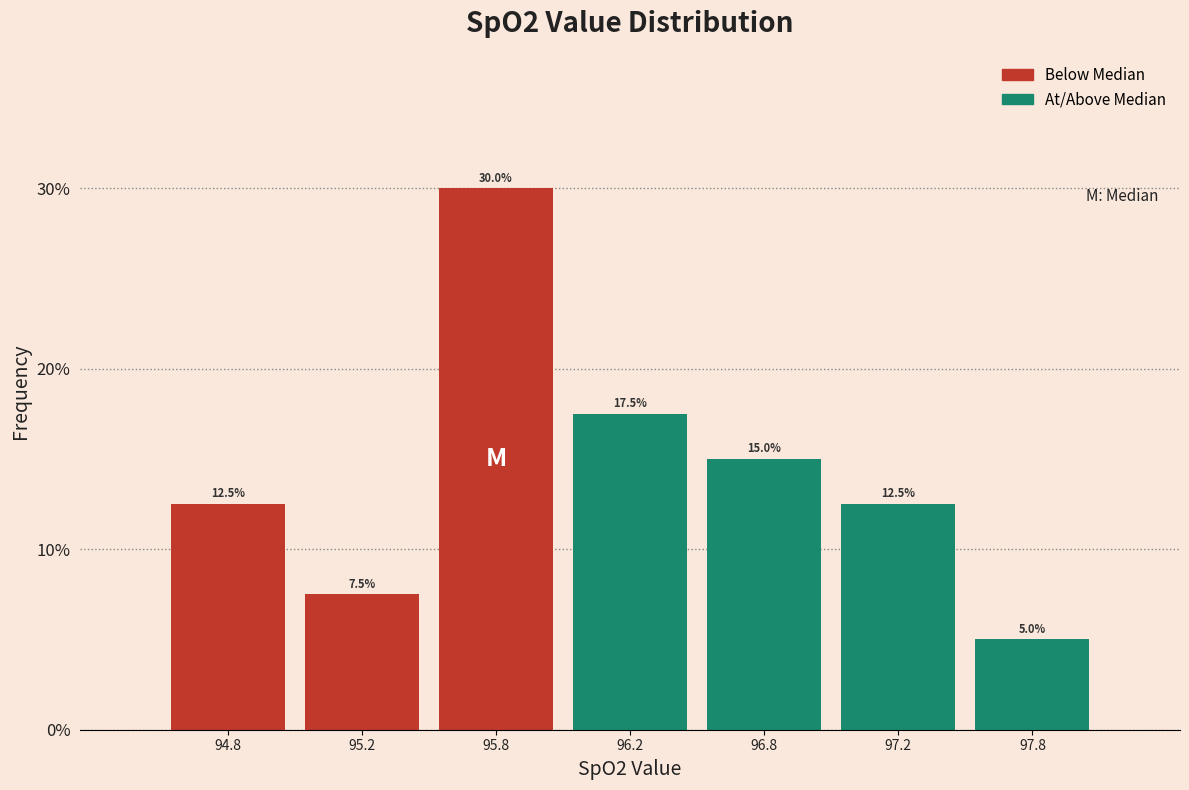

Reading left to right, what are all the values shown in this chart?

12.5	7.5	30.0	17.5	15.0	12.5	5.0